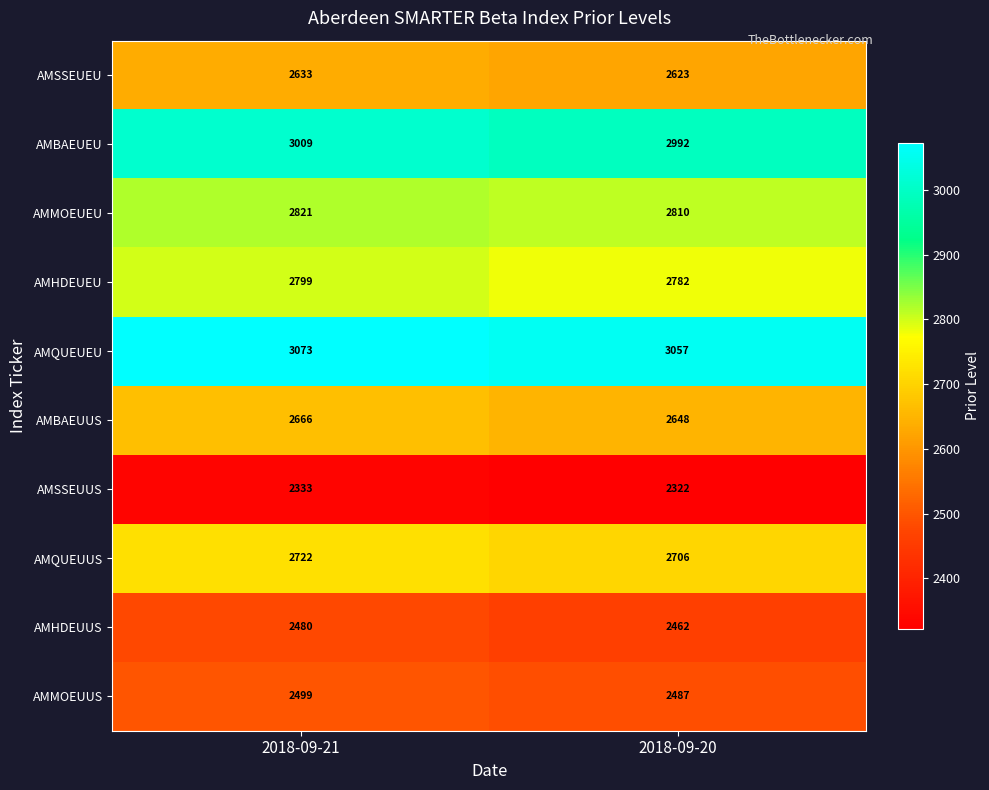

Reading left to right, extract all data points from this chart.

AMSSEUEU: 2633	2623
AMBAEUEU: 3009	2992
AMMOEUEU: 2821	2810
AMHDEUEU: 2799	2782
AMQUEUEU: 3073	3057
AMBAEUUS: 2666	2648
AMSSEUUS: 2333	2322
AMQUEUUS: 2722	2706
AMHDEUUS: 2480	2462
AMMOEUUS: 2499	2487